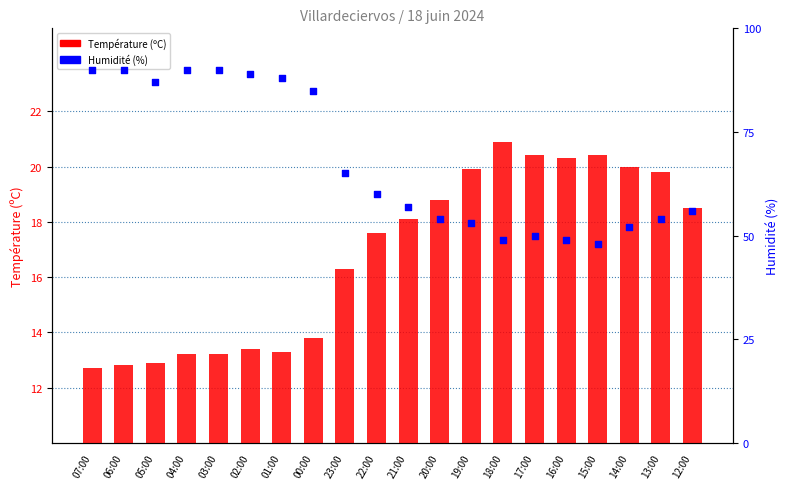

At which category is the sum across all series the highest?

04:00